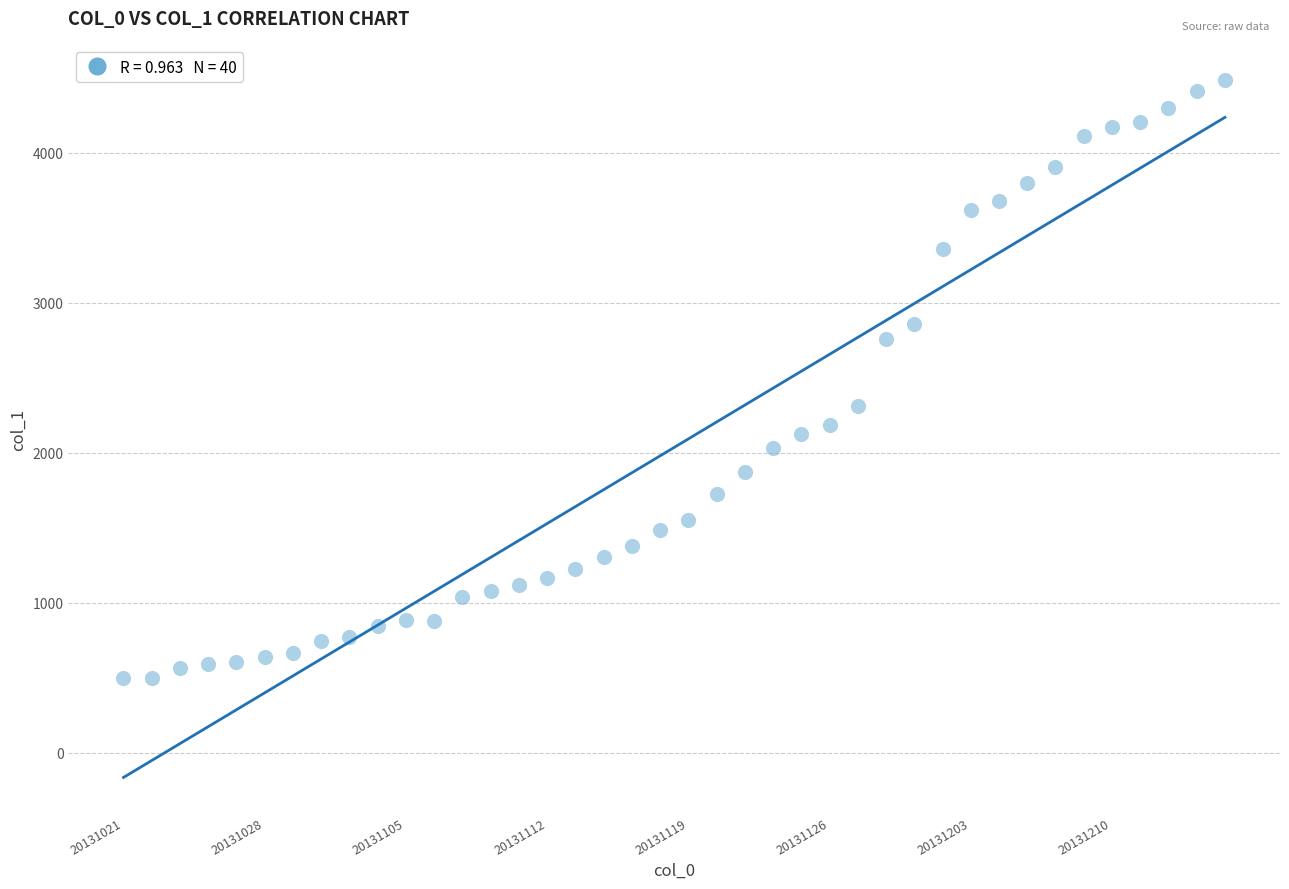

What Y value in the scatter plot is closest to 2491?

2311